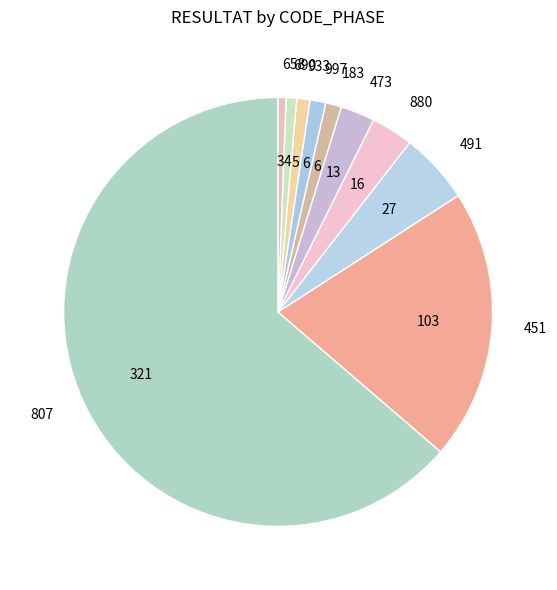

What is the largest slice in the pie chart?

807